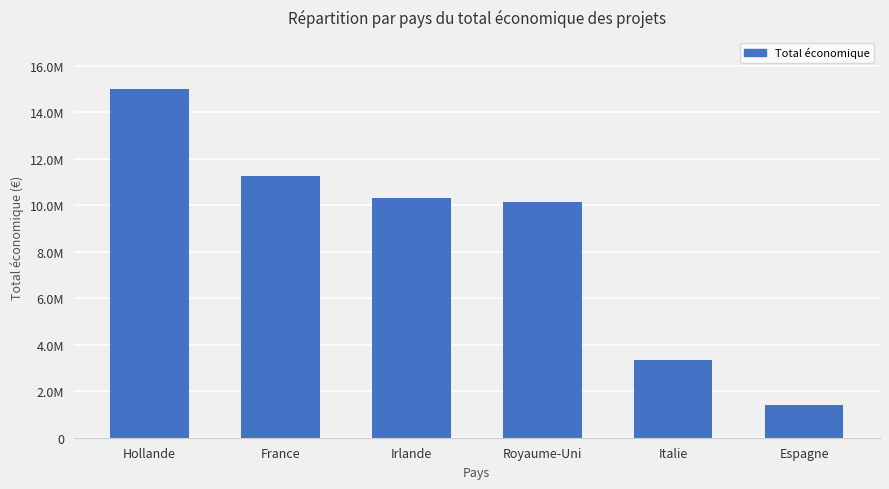

True or false: the data shows 14994445 at Hollande.

True